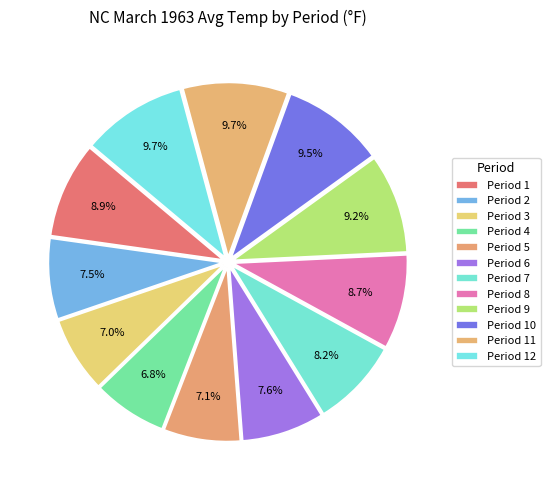

Which slice is the largest?

Period 11